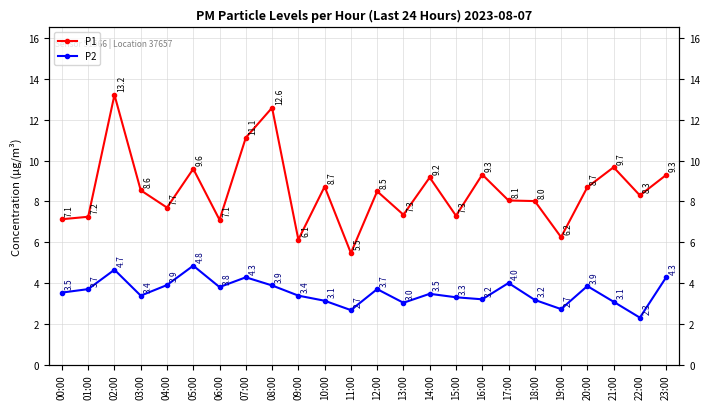

How many lines are shown in the chart?

2